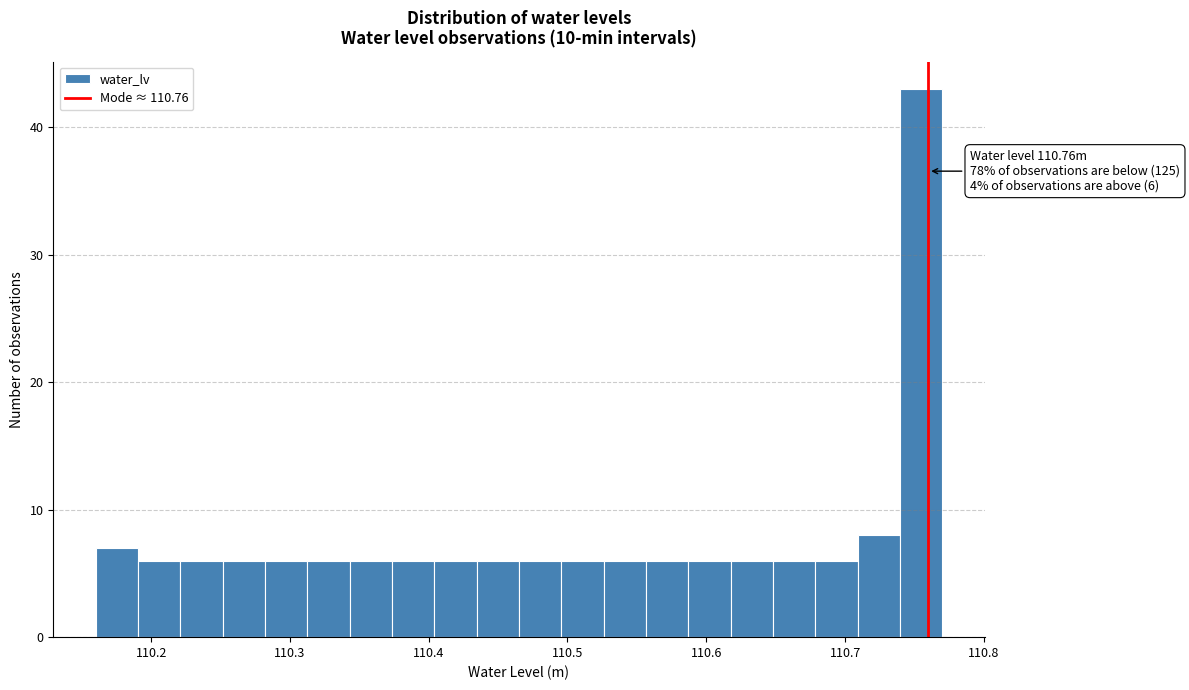

Read against the x-axis, roughly where is the centre of the tallest bar?

110.75